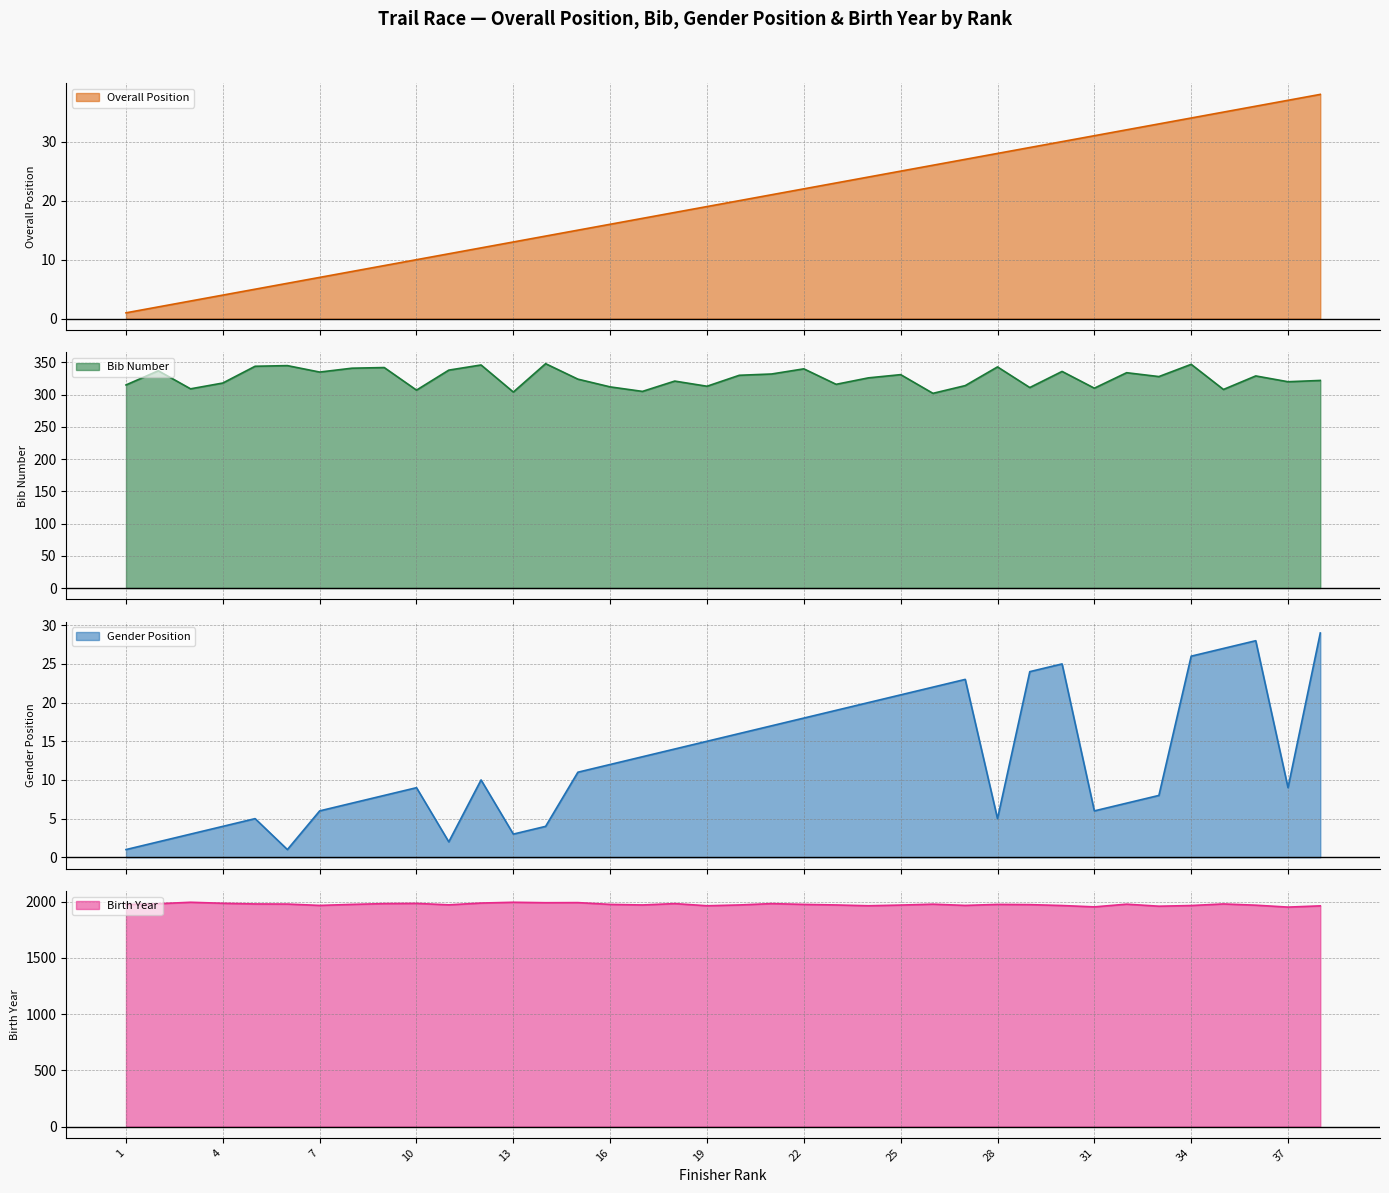

The value of Birth Year at 21 is 2848. True or false?

False